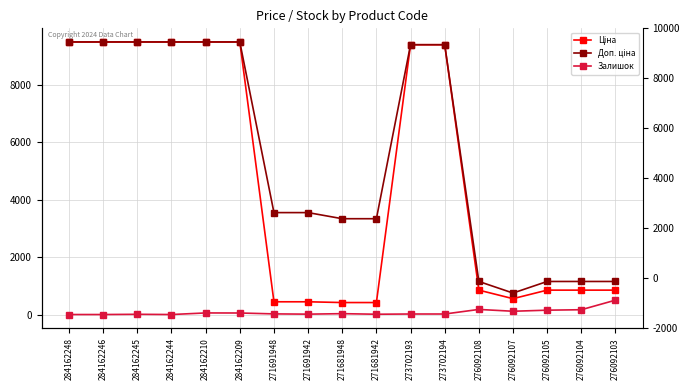

Which series has the largest total across all categories?

Доп. ціна